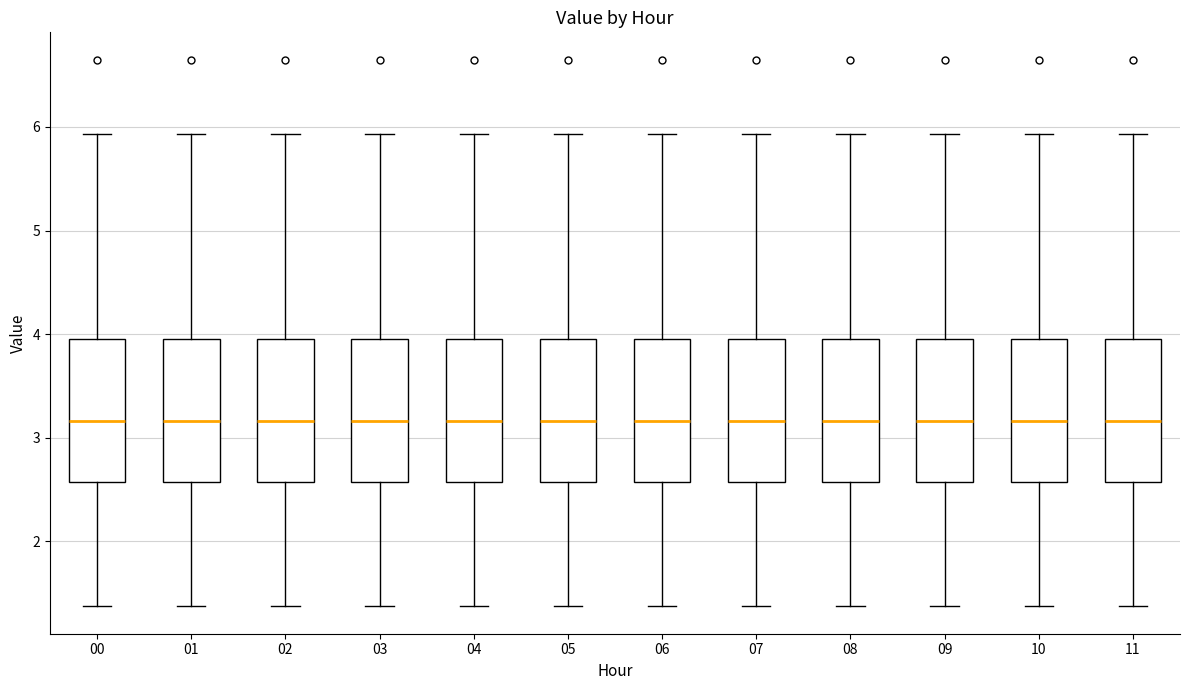

Reading left to right, read every box against the y-axis: the position of its median line, the range the box covers, and the ends of its whiskers. The values are not printed on the chart, so give them approximately, as read against the axis.

00: median 3.2, box 2.6 to 4.0, whiskers 1.4 to 5.9
01: median 3.2, box 2.6 to 4.0, whiskers 1.4 to 5.9
02: median 3.2, box 2.6 to 4.0, whiskers 1.4 to 5.9
03: median 3.2, box 2.6 to 4.0, whiskers 1.4 to 5.9
04: median 3.2, box 2.6 to 4.0, whiskers 1.4 to 5.9
05: median 3.2, box 2.6 to 4.0, whiskers 1.4 to 5.9
06: median 3.2, box 2.6 to 4.0, whiskers 1.4 to 5.9
07: median 3.2, box 2.6 to 4.0, whiskers 1.4 to 5.9
08: median 3.2, box 2.6 to 4.0, whiskers 1.4 to 5.9
09: median 3.2, box 2.6 to 4.0, whiskers 1.4 to 5.9
10: median 3.2, box 2.6 to 4.0, whiskers 1.4 to 5.9
11: median 3.2, box 2.6 to 4.0, whiskers 1.4 to 5.9